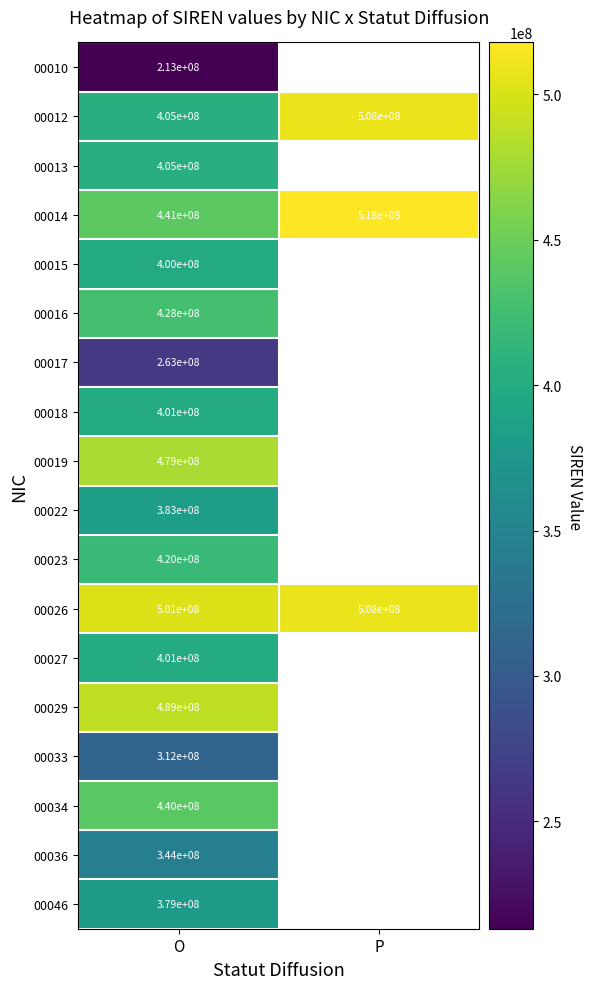

Is it true that 00026 equals 228764775 at P?

False